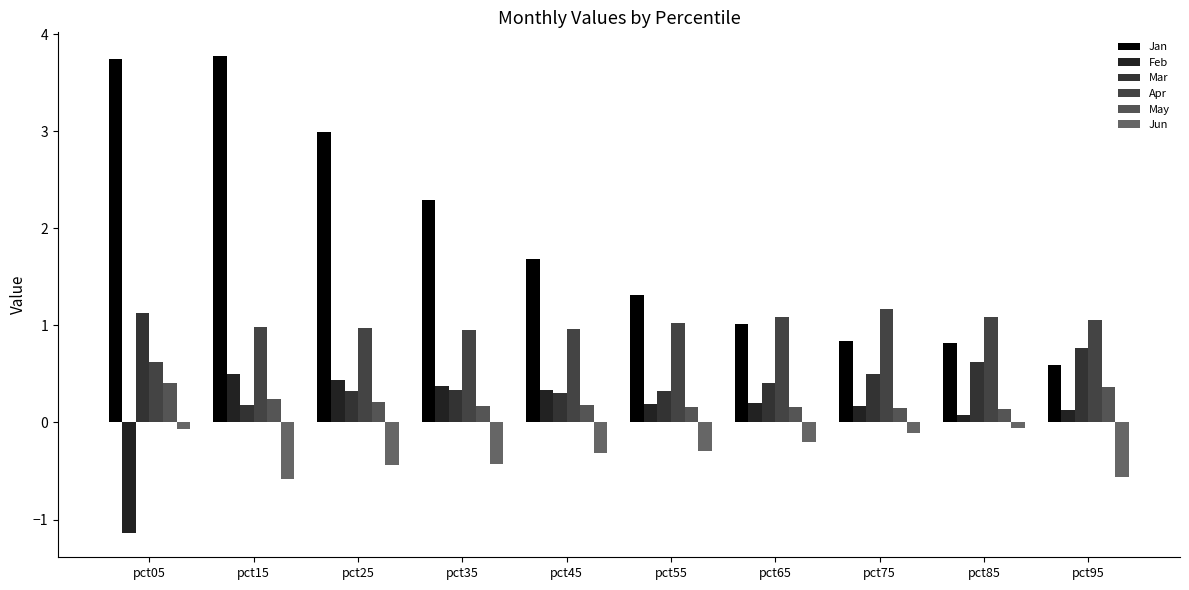

What is the difference between the maximum and minimum values in the Jan series?

3.2